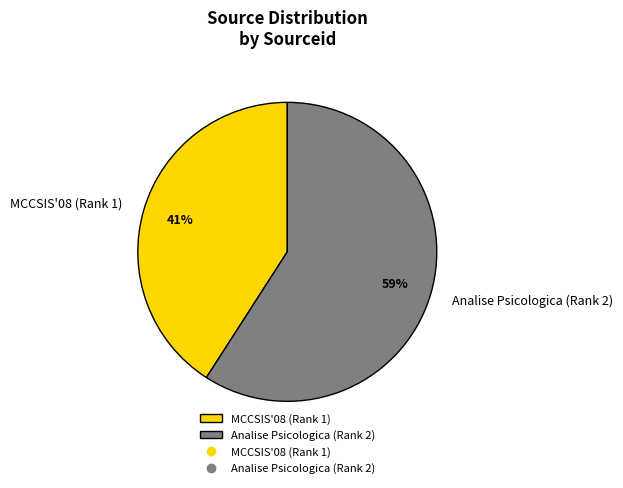

Approximately how many times larger is the value at Analise Psicologica (Rank 2) compared to MCCSIS'08 (Rank 1)?

1.4